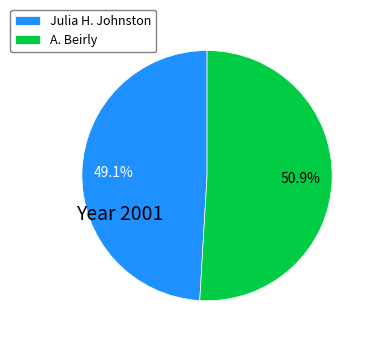

Which slice is the smallest?

Julia H. Johnston